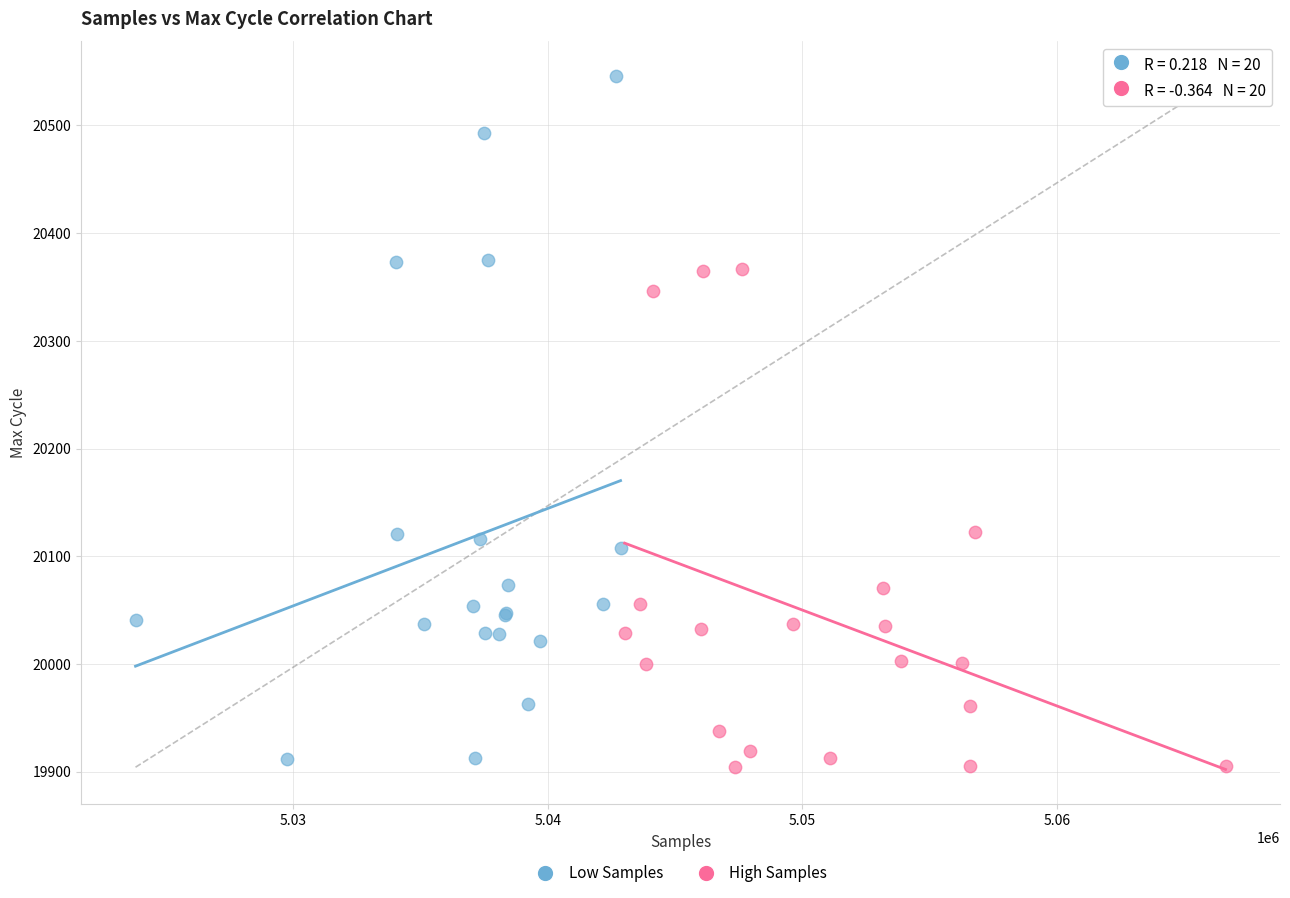

Which series has the largest Y range (max minus min)?

Low Samples